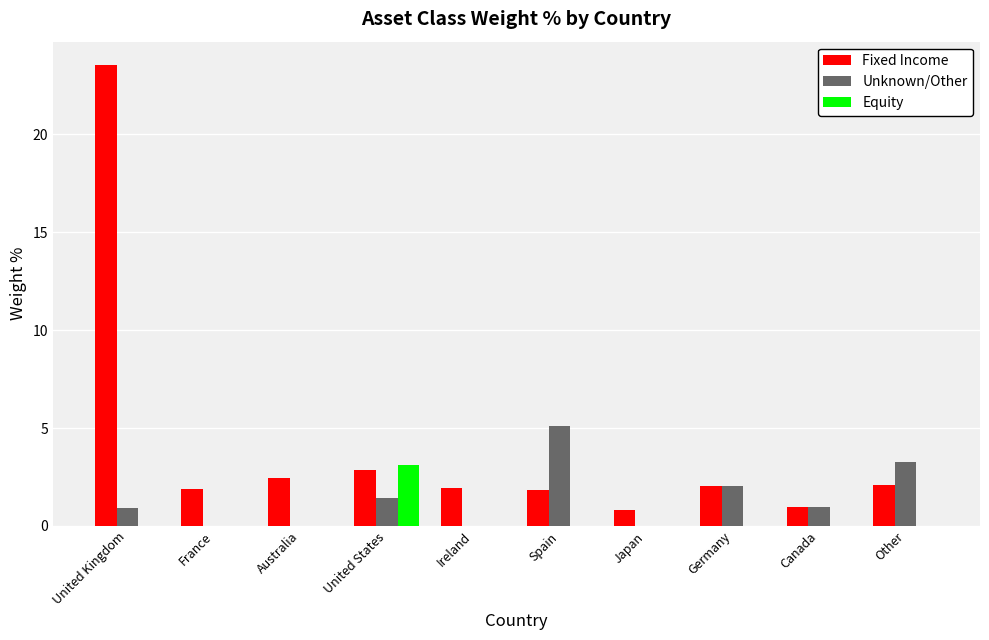

Which series changed the most between United Kingdom and Japan?

Fixed Income